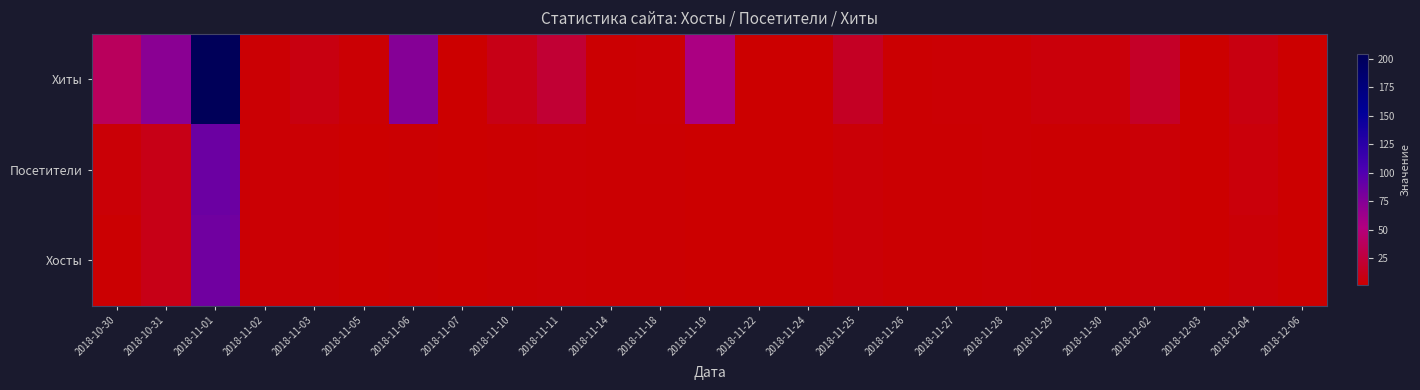

What is the maximum value shown in the chart?

204